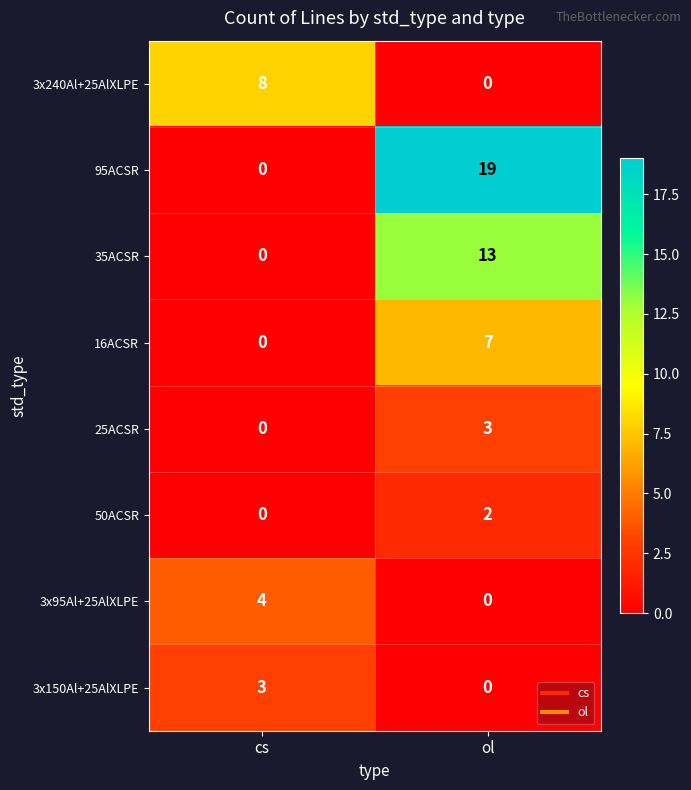

How many categories are shown in the chart?

2